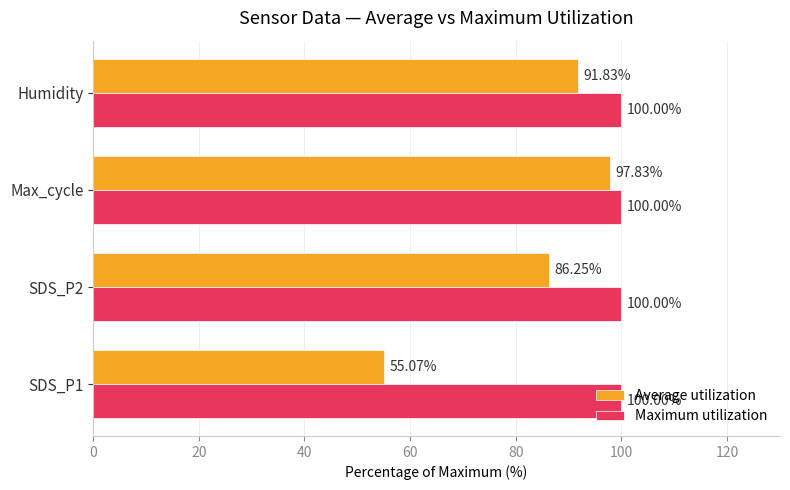

What is the difference between the maximum and minimum values in the Average utilization series?

42.8